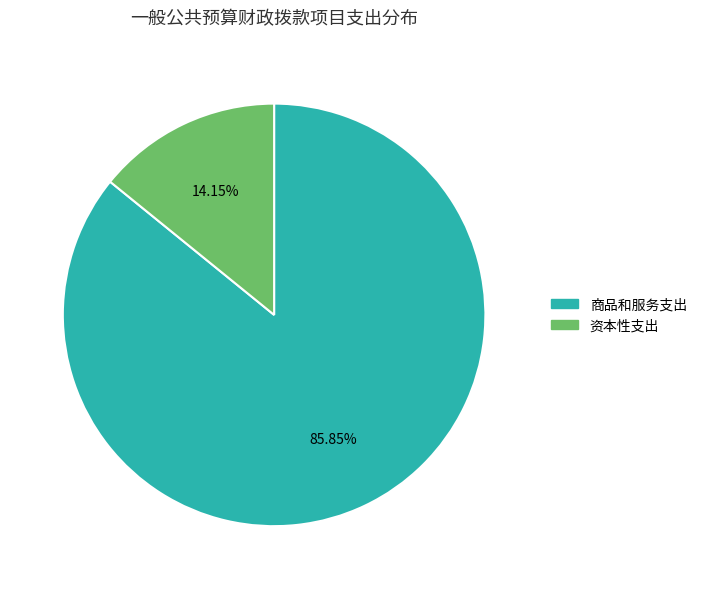

The 商品和服务支出 slice represents 86% of the pie. True or false?

True